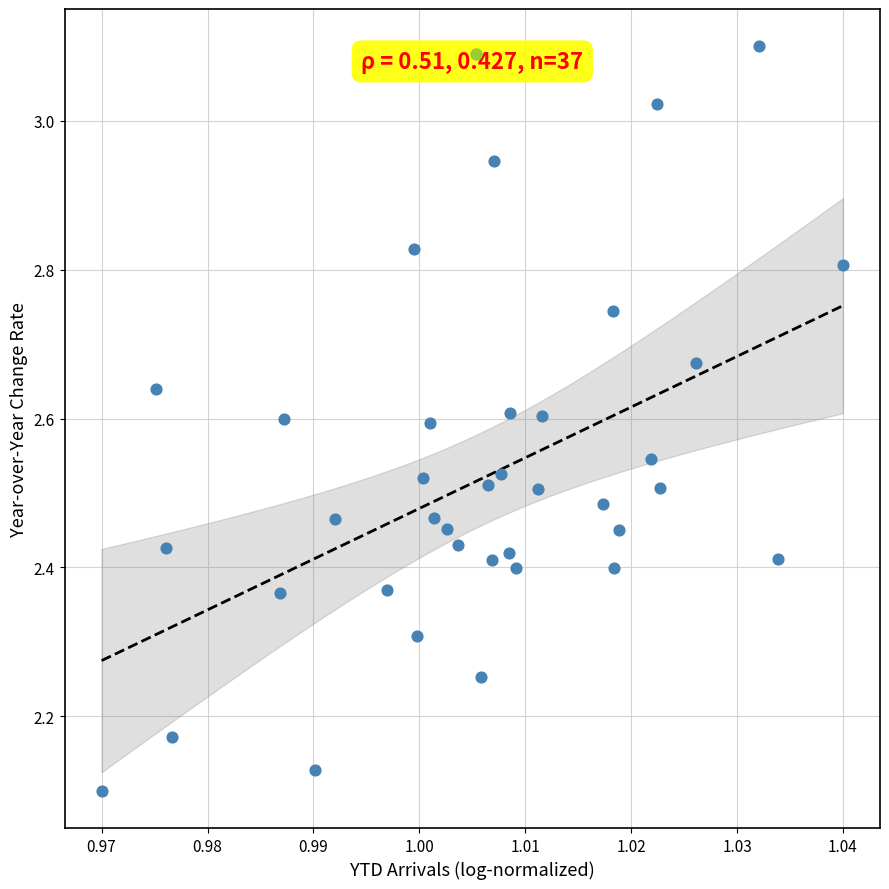

What is the range of Y values (max minus min)?

1.0